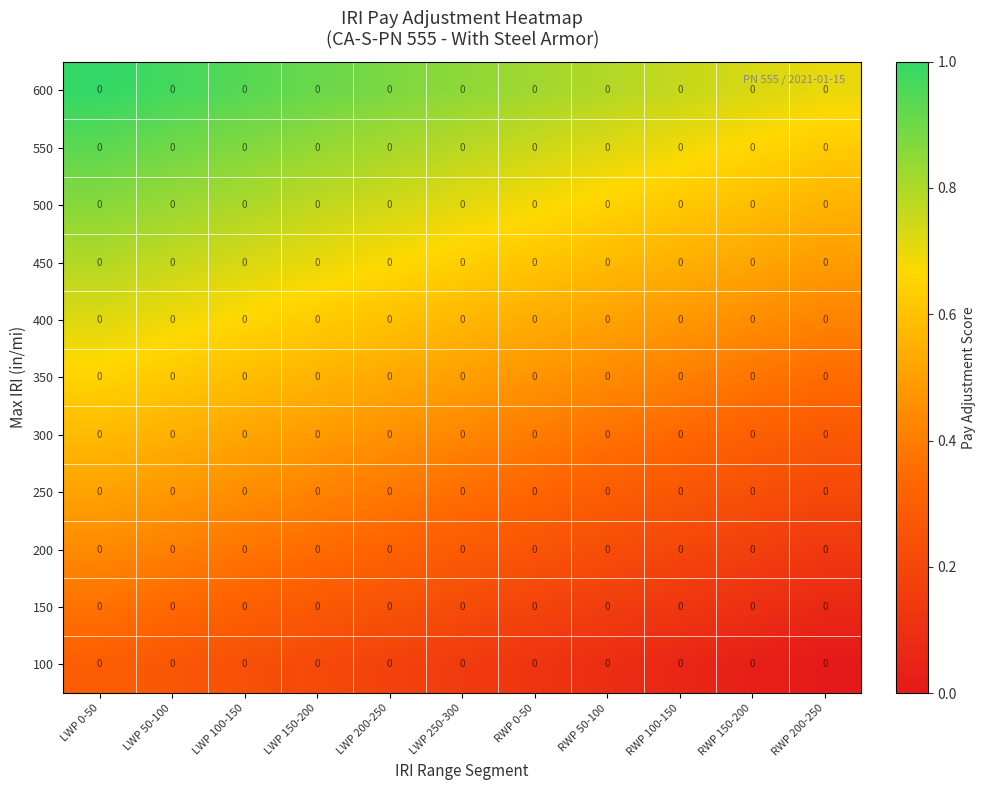

The 200 series shows 0.1 at RWP 0-50. True or false?

False